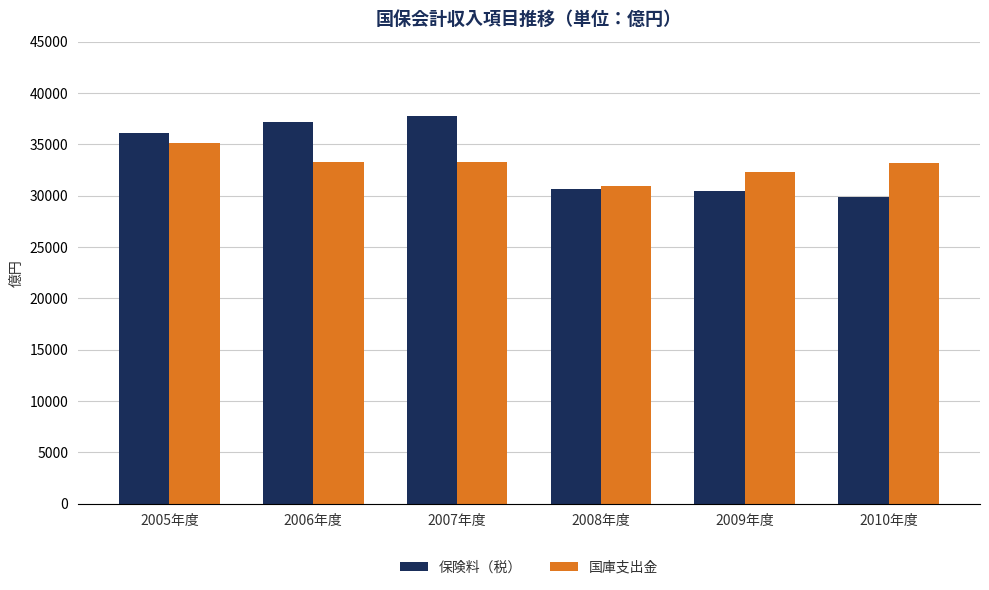

What is the label of the 6th bar from the right?

2005年度